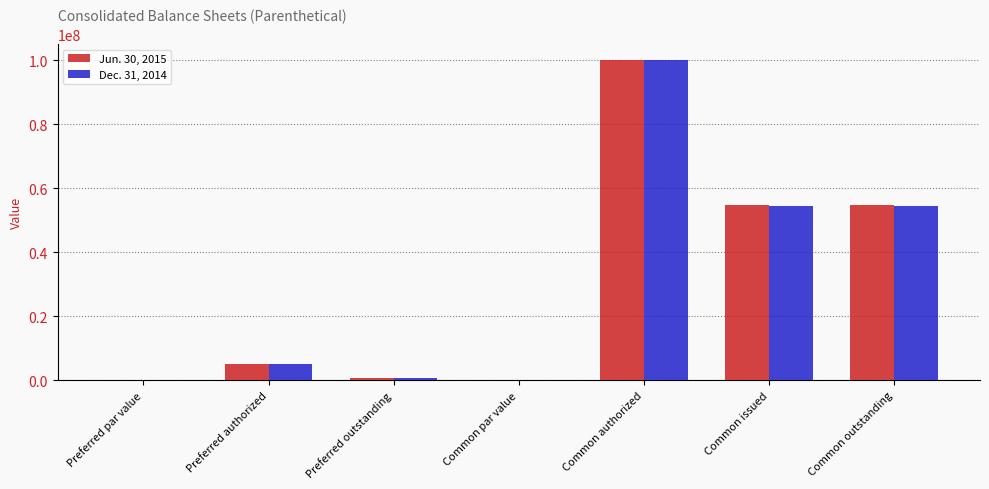

What is the sum of the Dec. 31, 2014 values at Common authorized and Common par value?

100000000.0